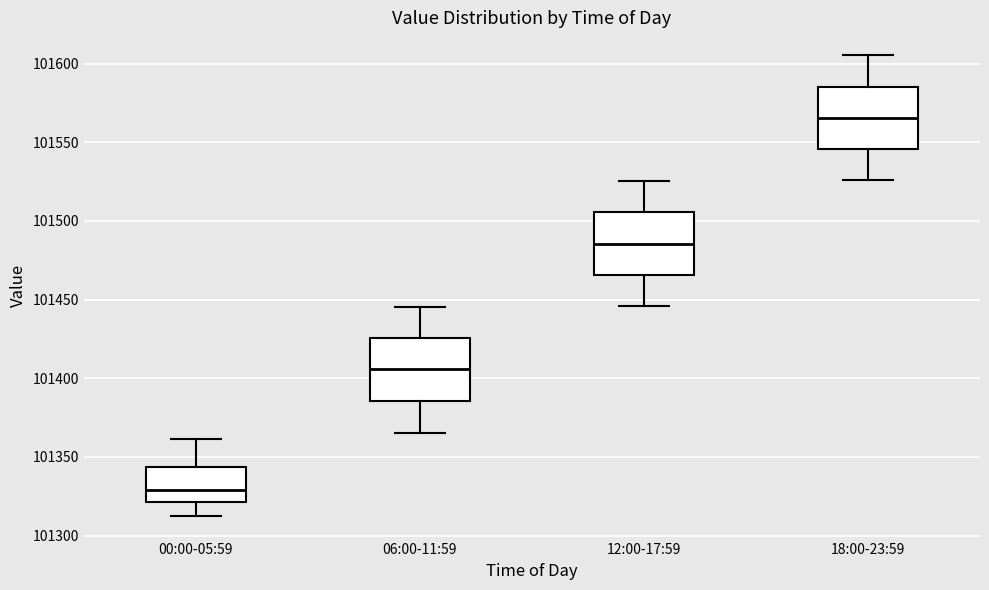

Reading left to right, transcribe this box plot: for each box, give where its median line is, the range the box spans, and where its two whiskers end, as read against the y-axis. The values are not printed on the chart, so give them approximately, as read against the axis.

00:00-05:59: median 101330, box 101320 to 101345, whiskers 101315 to 101360
06:00-11:59: median 101405, box 101385 to 101425, whiskers 101365 to 101445
12:00-17:59: median 101485, box 101465 to 101505, whiskers 101445 to 101525
18:00-23:59: median 101565, box 101545 to 101585, whiskers 101525 to 101605